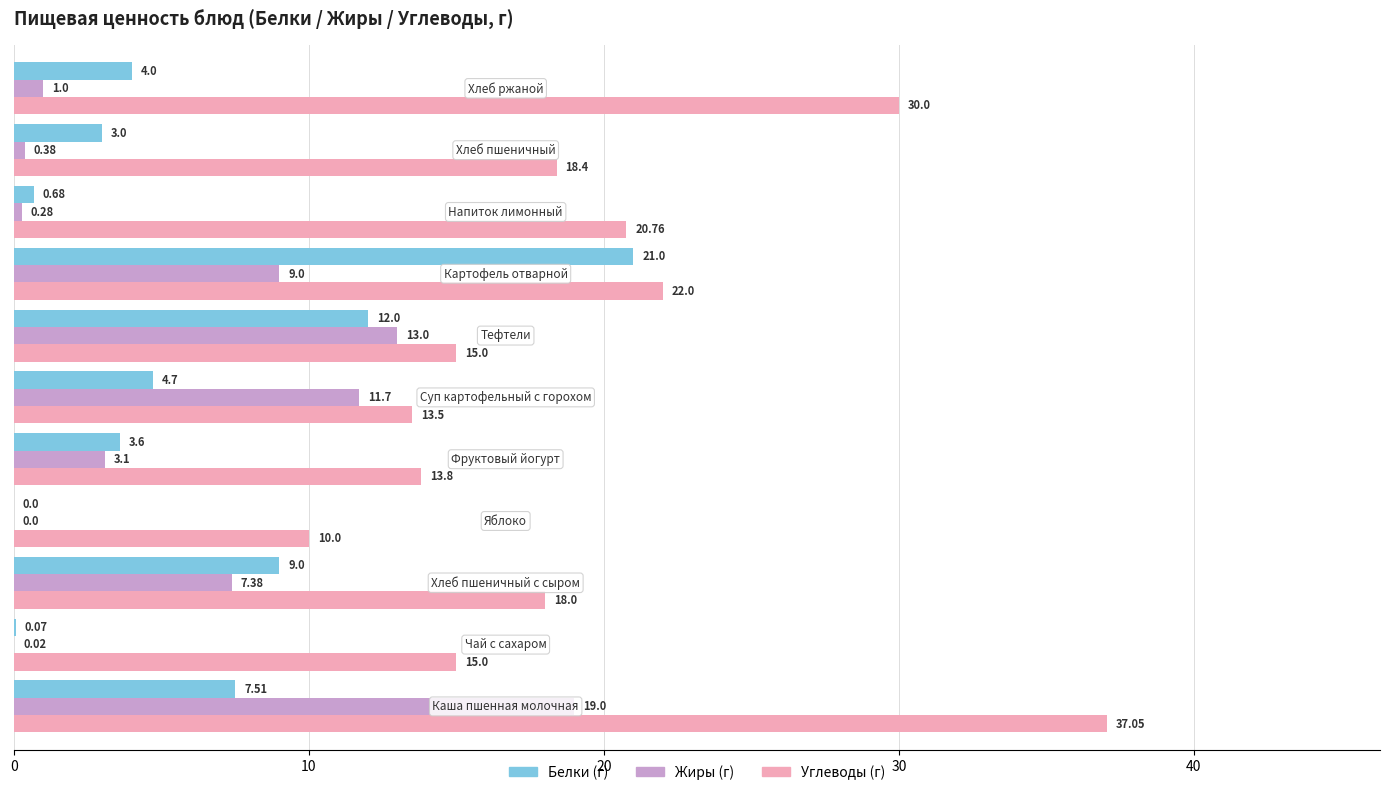

Which series has the largest total across all categories?

Углеводы (г)